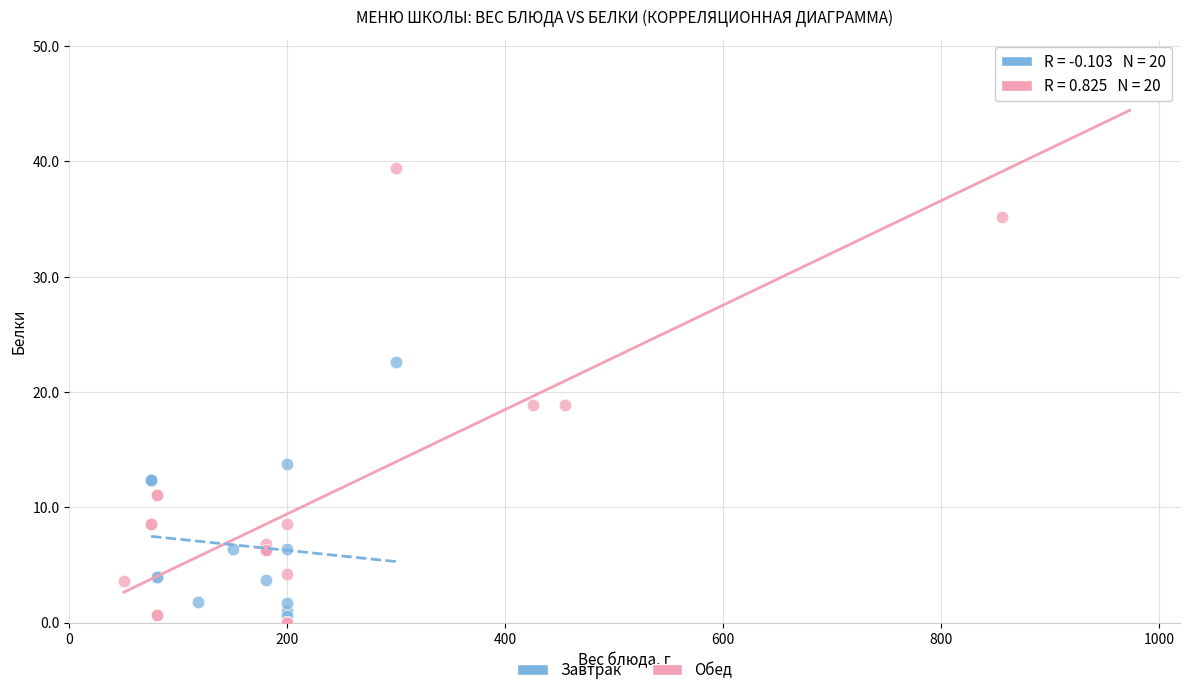

Which series reaches the maximum Y coordinate?

Обед